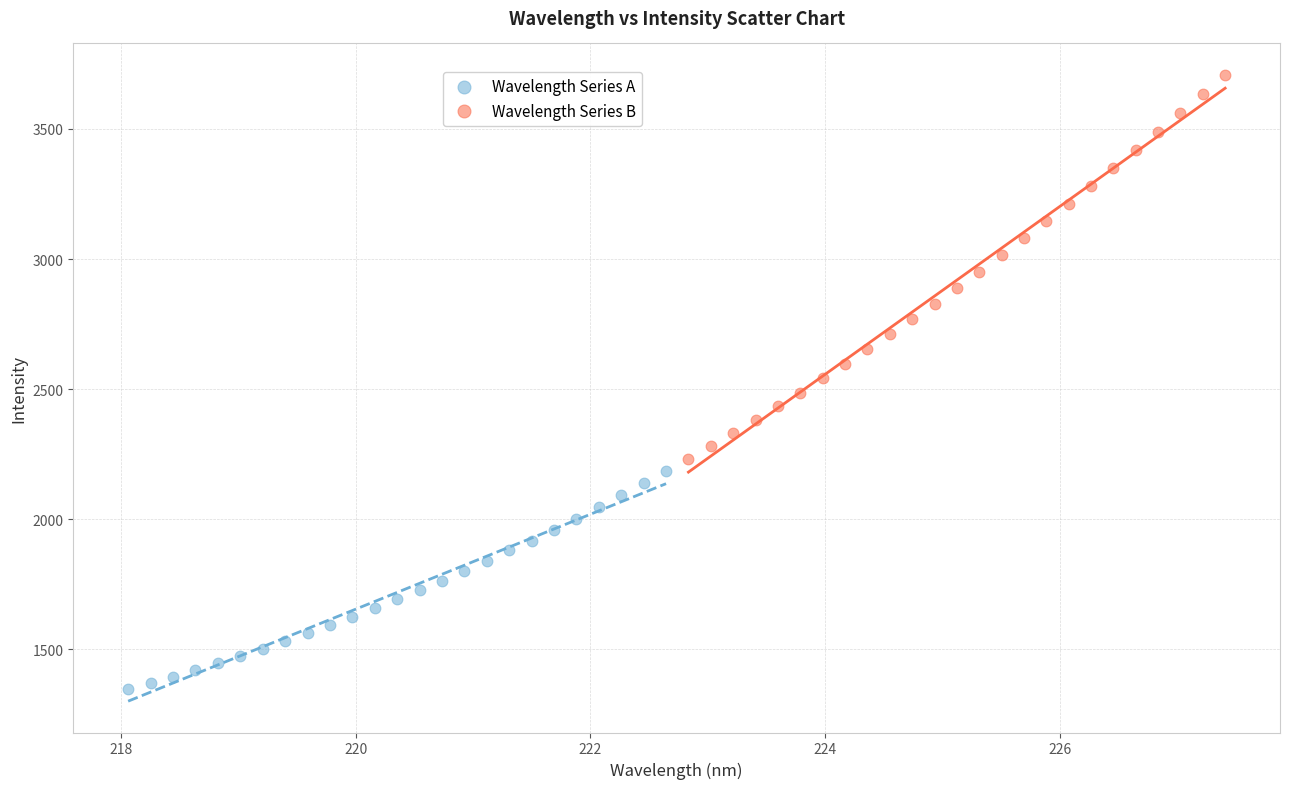

Which series reaches the maximum Y coordinate?

Wavelength Series B